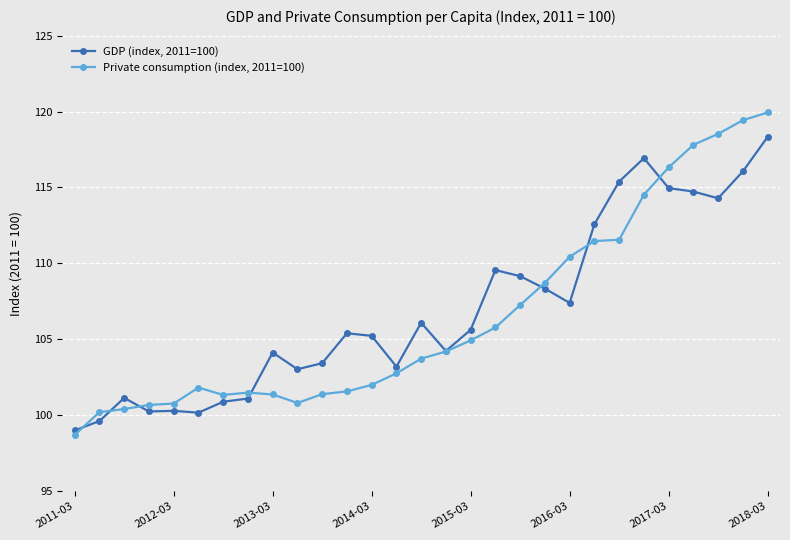

Which series has the largest range (max minus min)?

Private consumption (index, 2011=100)